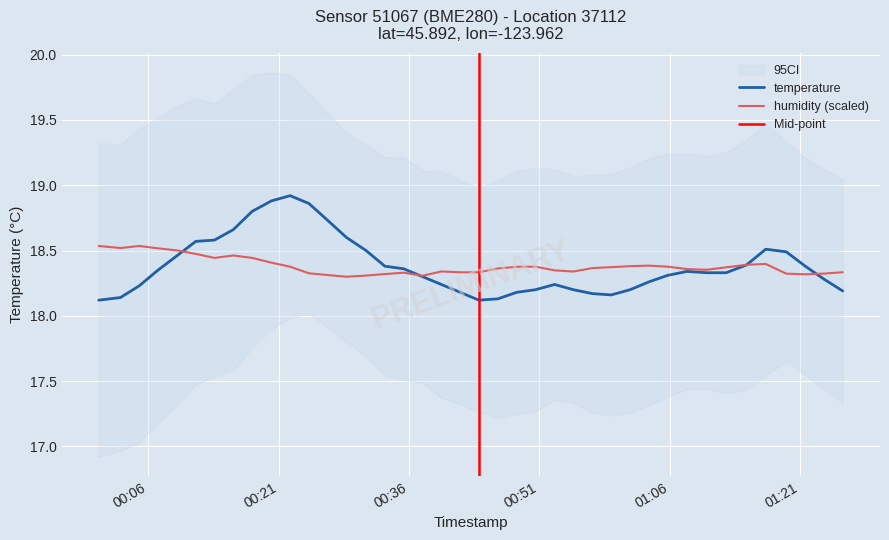

What is the difference between the highest and lowest values at 2023-08-21T00:59:15?

0.2